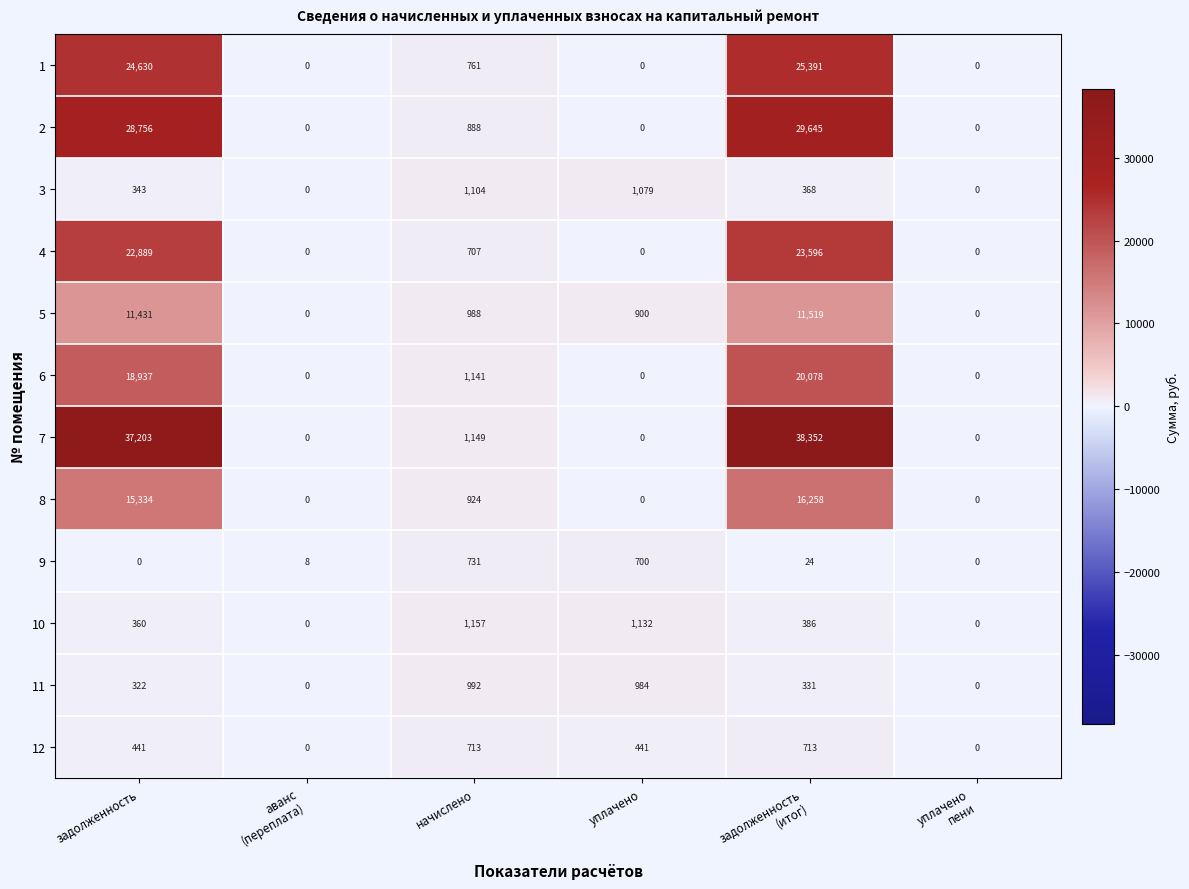

At which label does 5 first exceed 988?

задолженность